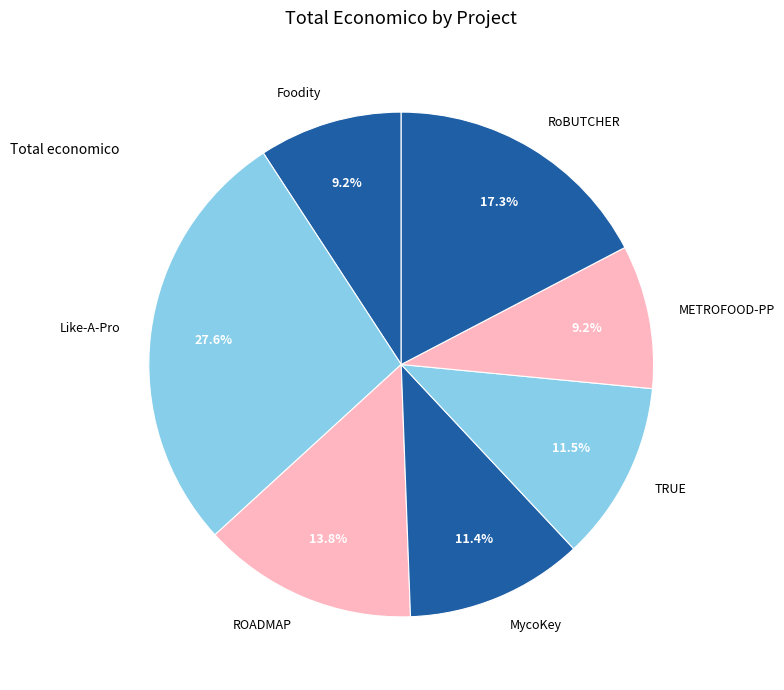

To the nearest percent, what percentage of the pie is ROADMAP?

14%